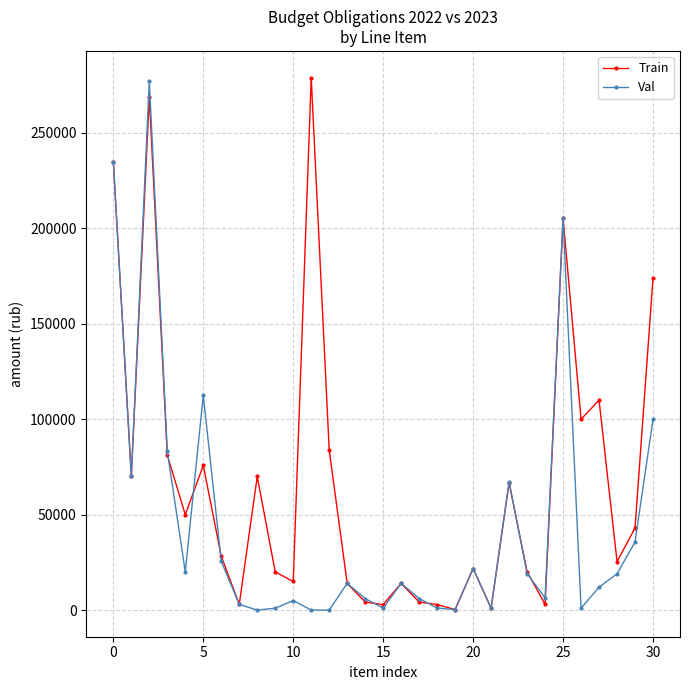

What are all the series names shown in the legend?

Train, Val